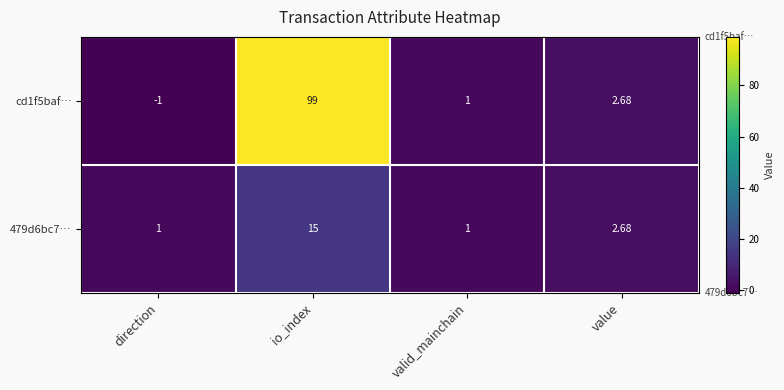

How many data points does each series have?

4